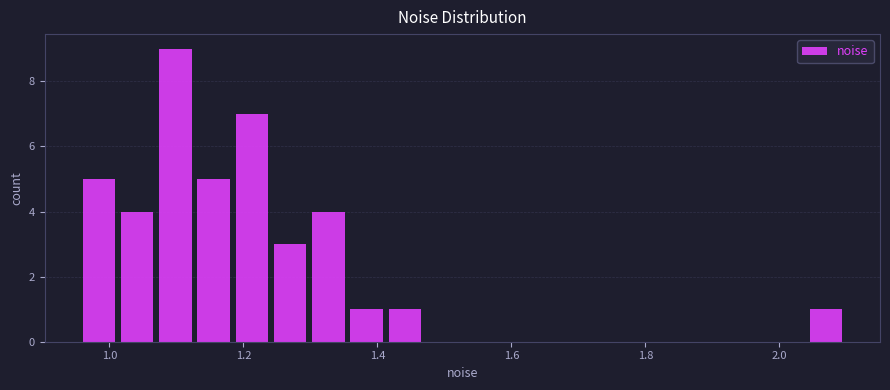

Around what value on the x-axis is the tallest bar? Give the approximate position of its centre, as read against the axis.

1.10